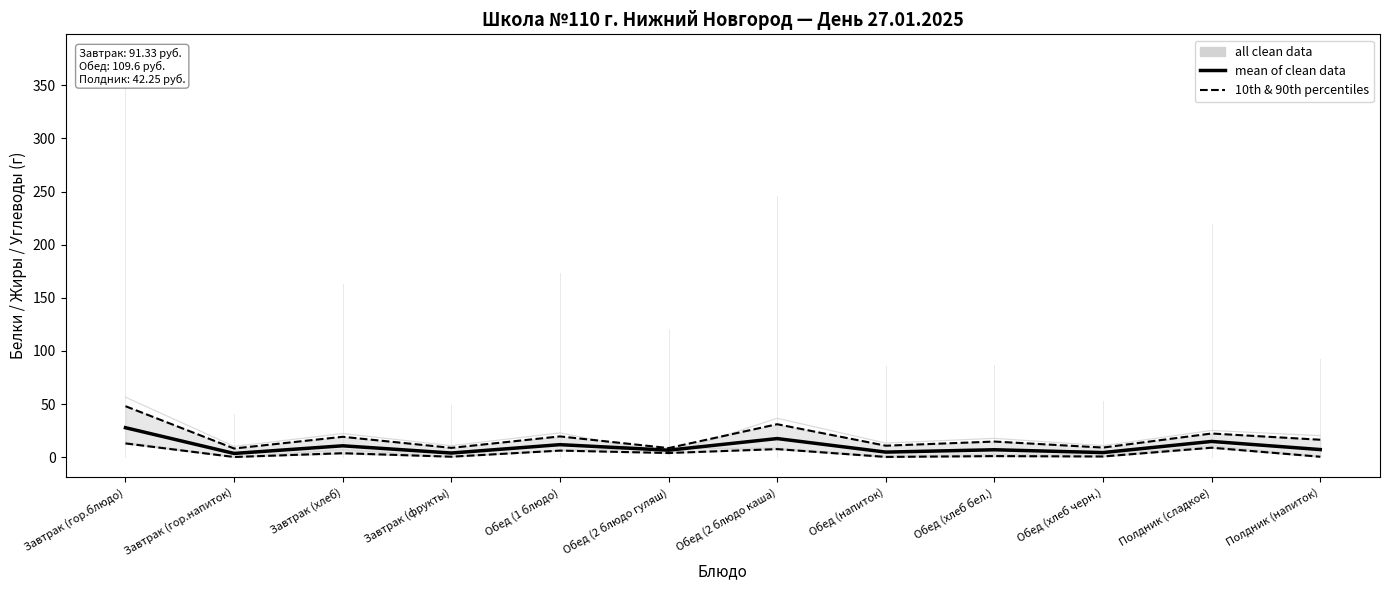

At which category does 10й и 90й перцентили reach its first local peak?

Завтрак (хлеб)